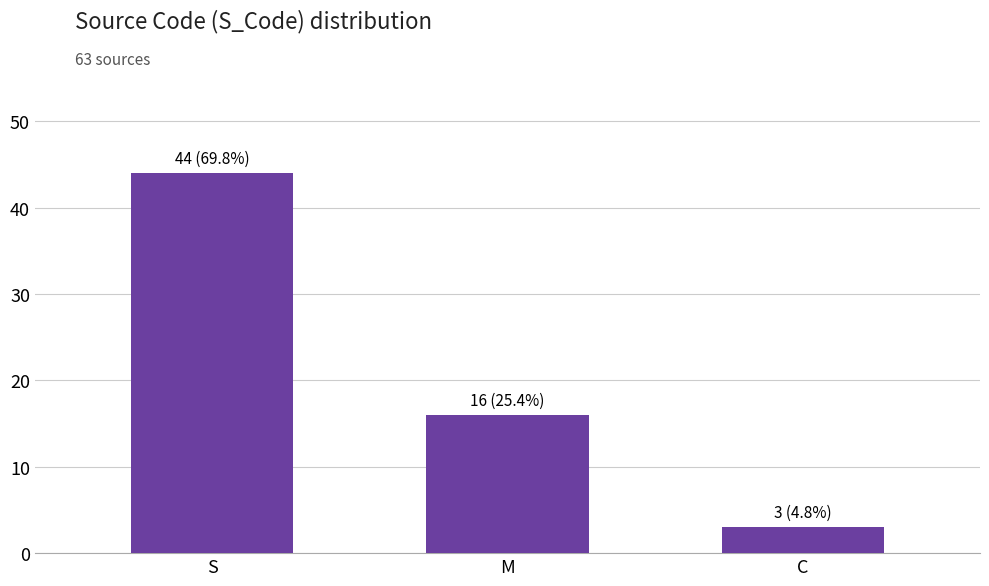

What is the difference between the maximum and minimum values?

41